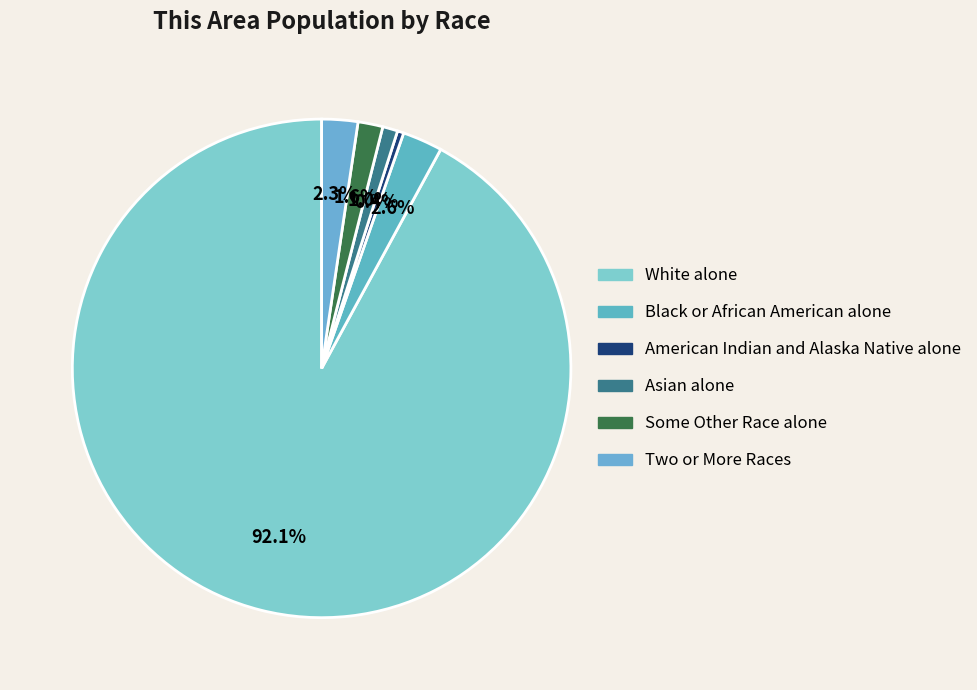

To the nearest percent, what is the difference between the largest and smallest slice percentages?

92%